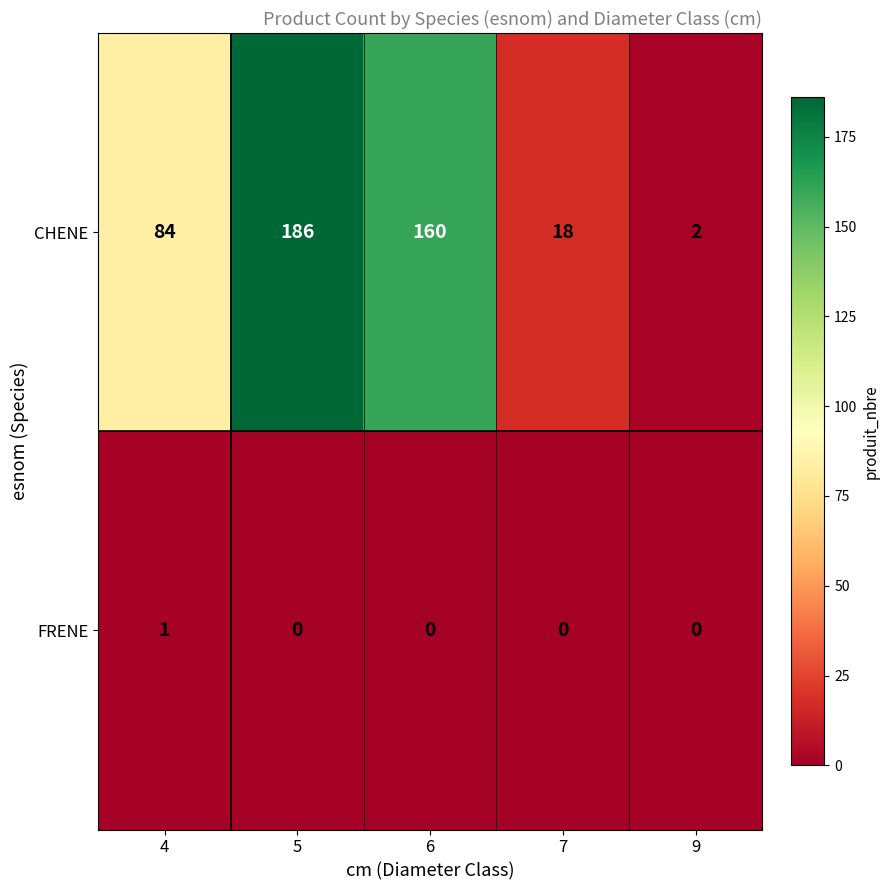

What is the spread (max minus min) of values at 7?

18